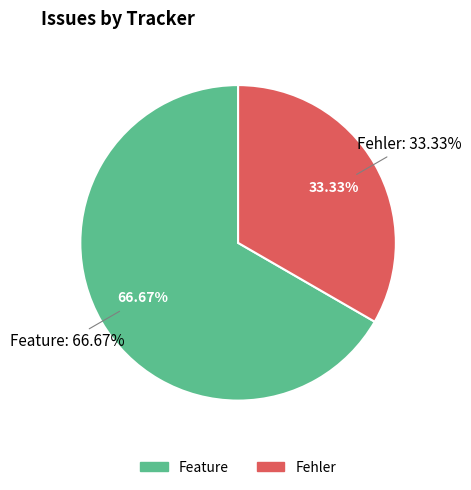

Is the sum of Fehler and Feature greater than half?

Yes